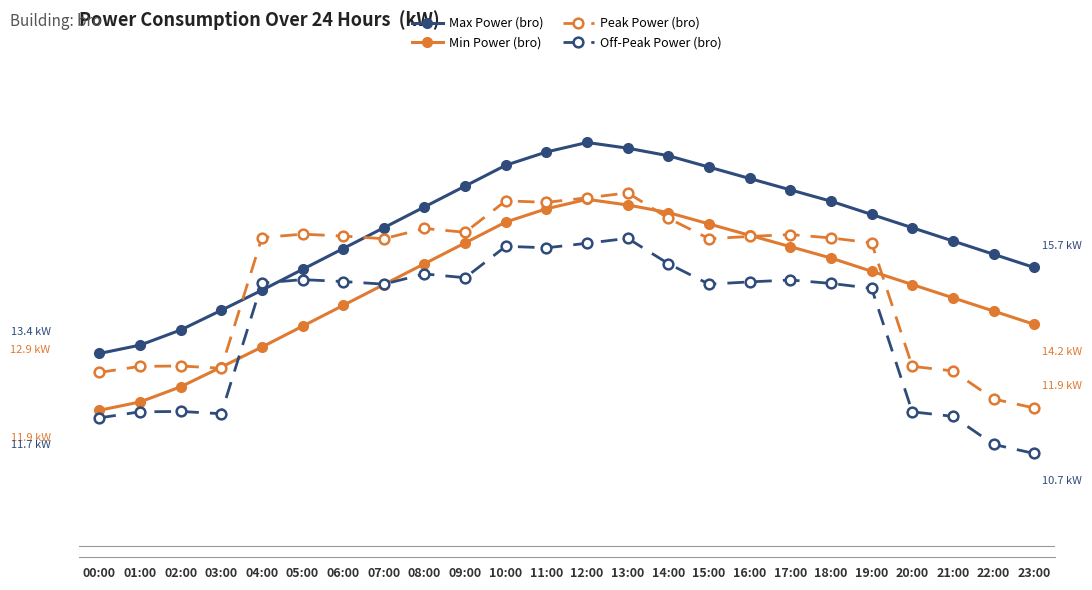

Reading right to left, transcribe all the data shown in this chart.

Max Power (bro): 15.7	16.0	16.4	16.7	17.1	17.4	17.7	18.0	18.3	18.6	18.8	18.9	18.7	18.4	17.8	17.2	16.7	16.1	15.6	15.1	14.5	14.0	13.6	13.4
Min Power (bro): 14.2	14.5	14.8	15.2	15.6	15.9	16.2	16.5	16.8	17.1	17.3	17.4	17.2	16.9	16.3	15.8	15.2	14.7	14.1	13.6	13.0	12.5	12.1	11.9
Peak Power (bro): 11.9	12.2	12.9	13.0	16.3	16.4	16.5	16.5	16.4	16.9	17.6	17.5	17.4	17.4	16.6	16.7	16.4	16.5	16.5	16.4	13.0	13.1	13.0	12.9
Off-Peak Power (bro): 10.7	11.0	11.7	11.8	15.1	15.2	15.3	15.3	15.2	15.8	16.4	16.3	16.2	16.2	15.4	15.5	15.2	15.3	15.3	15.2	11.8	11.9	11.8	11.7